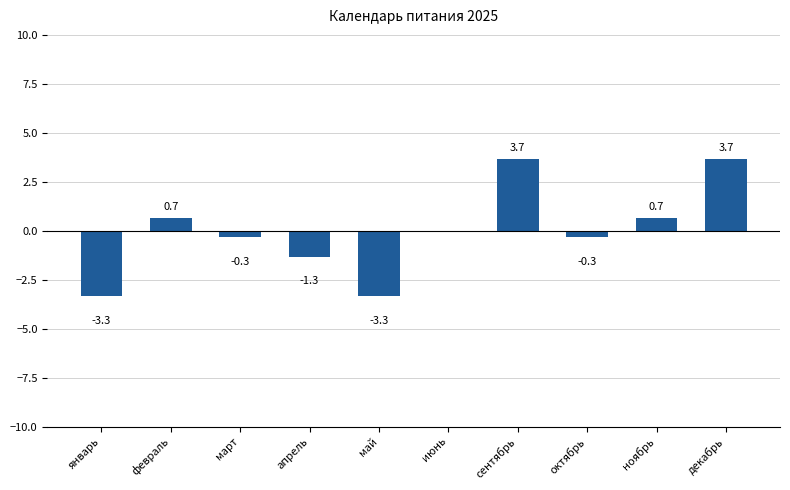

At which label is the value closest to 0?

июнь